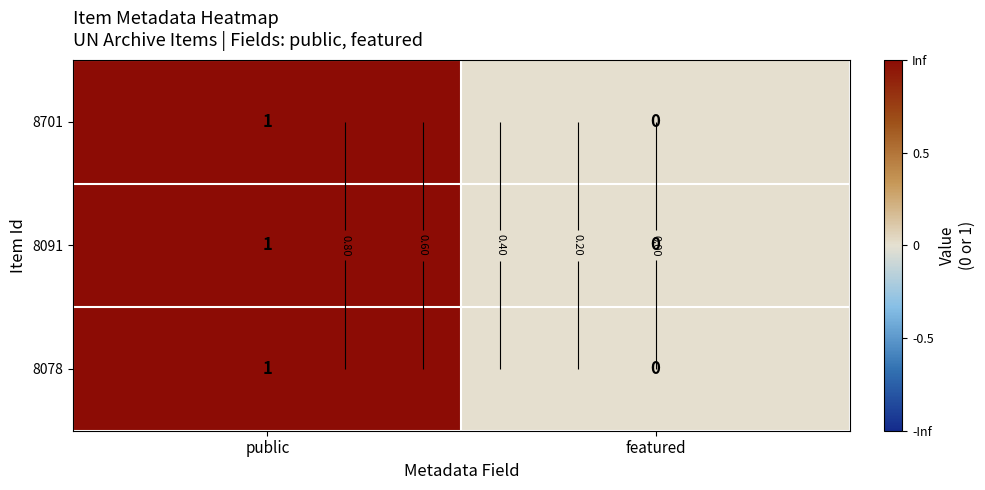

At which category does the chart reach its minimum across all series?

featured